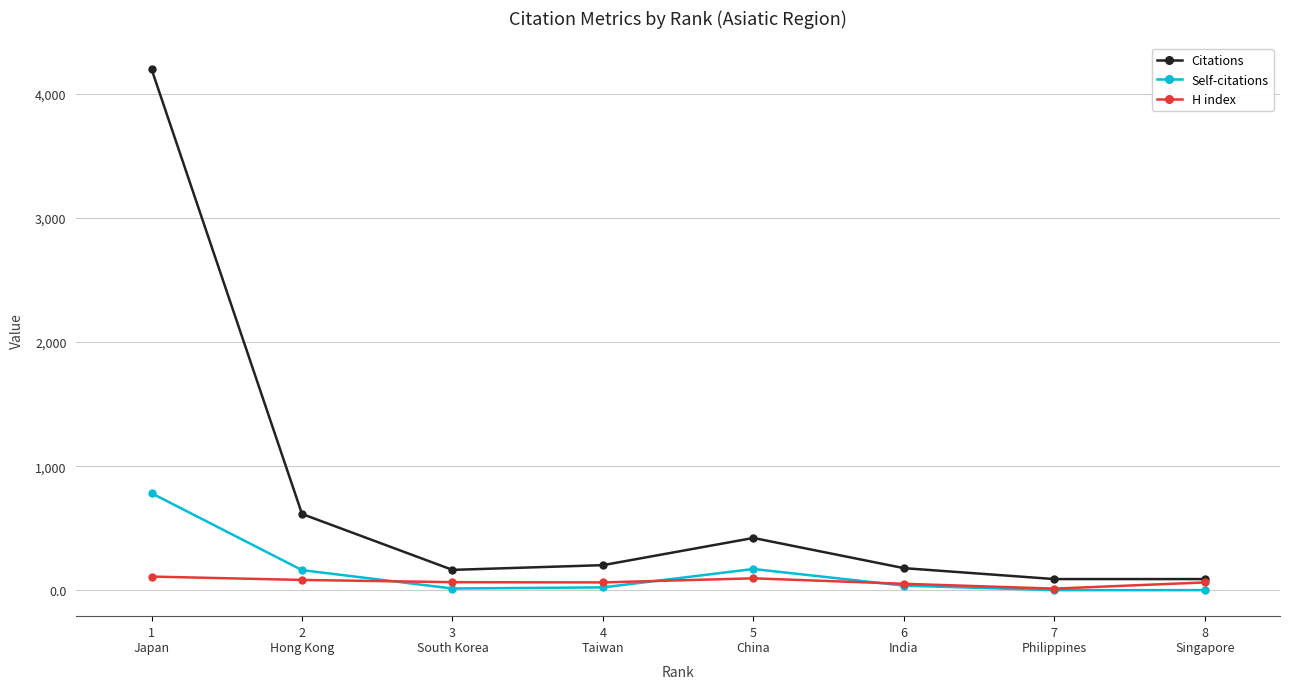

After their last crossing, which series has the higher values: H index or Self-citations?

H index